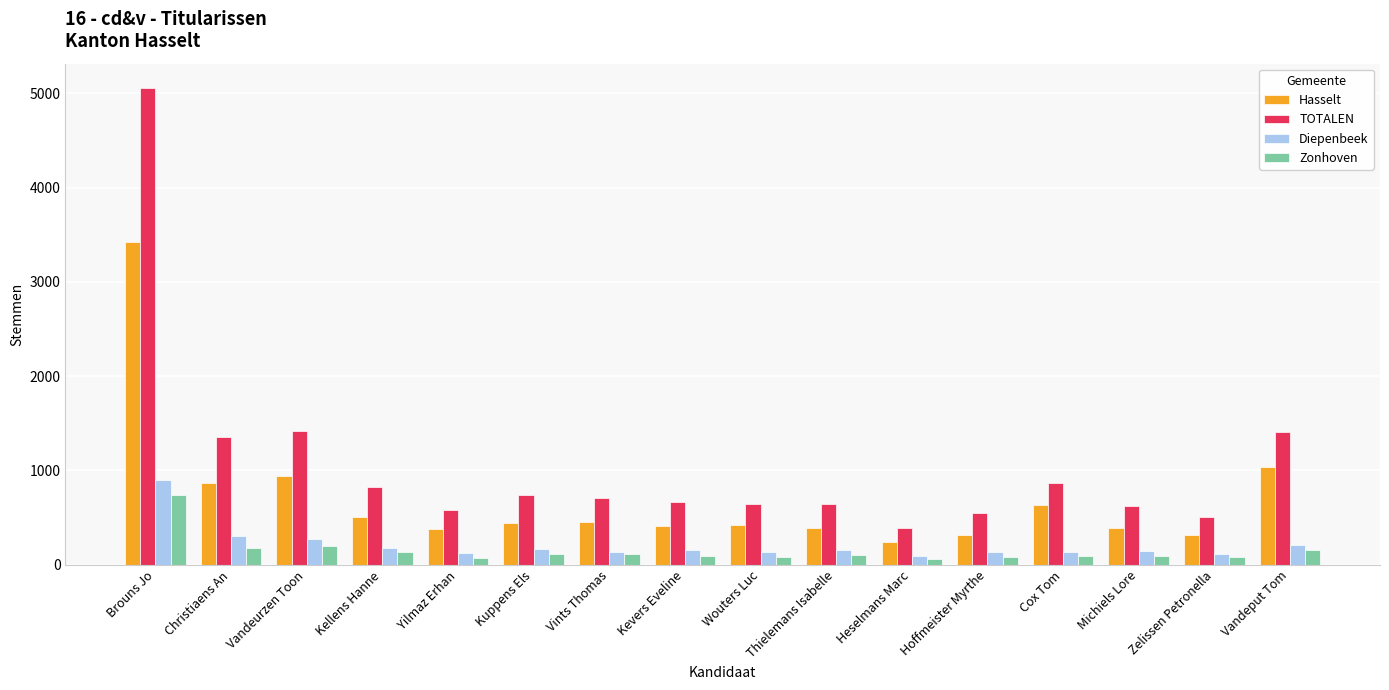

How many bars are there in total?

64